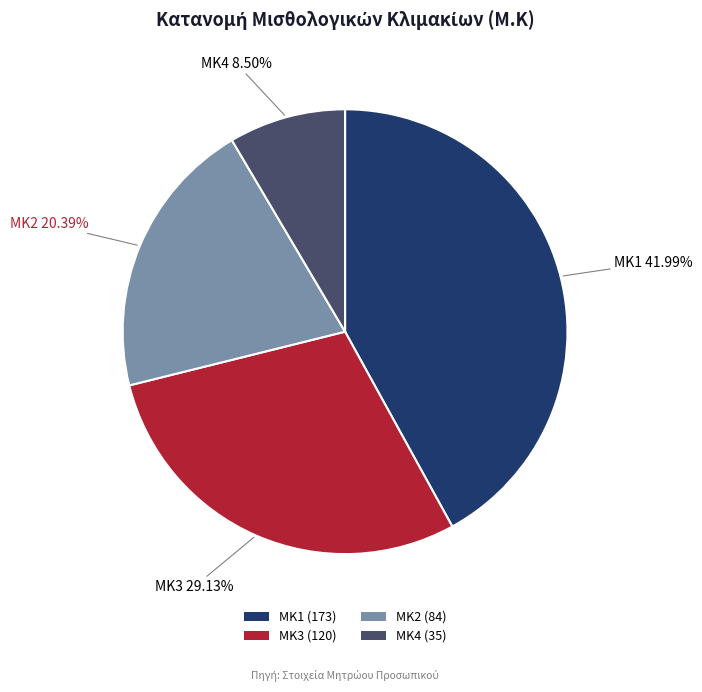

To the nearest percent, what is the difference between the ΜΚ2 and ΜΚ1 slice percentages?

22%